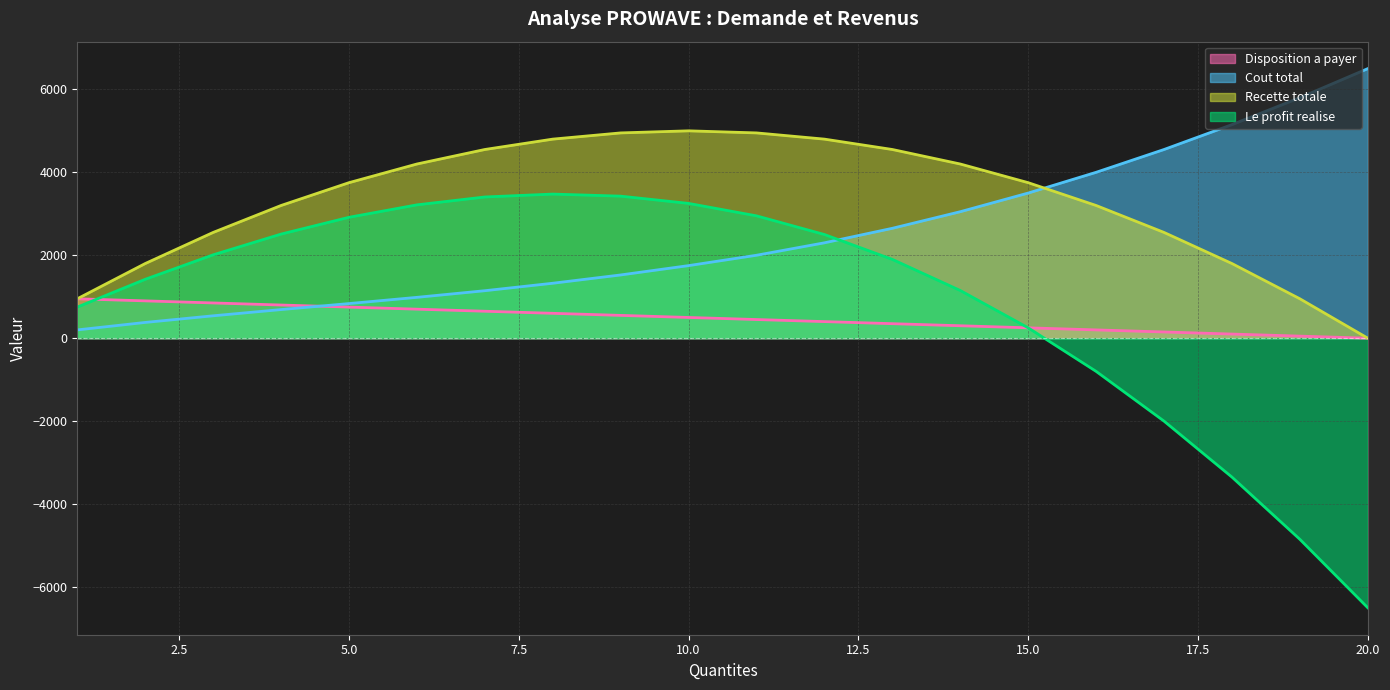

Which series has the largest range (max minus min)?

Le profit realise